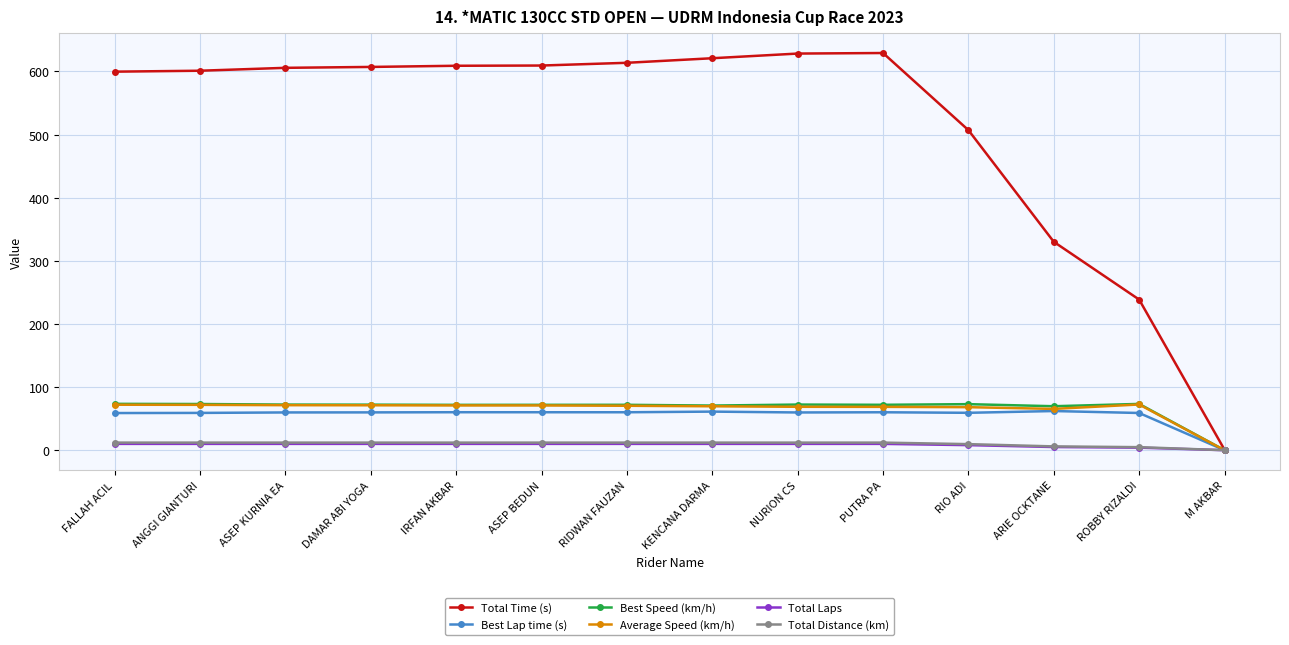

What is the difference between the second highest and minimum values in the Average Speed (km/h) series?

72.0